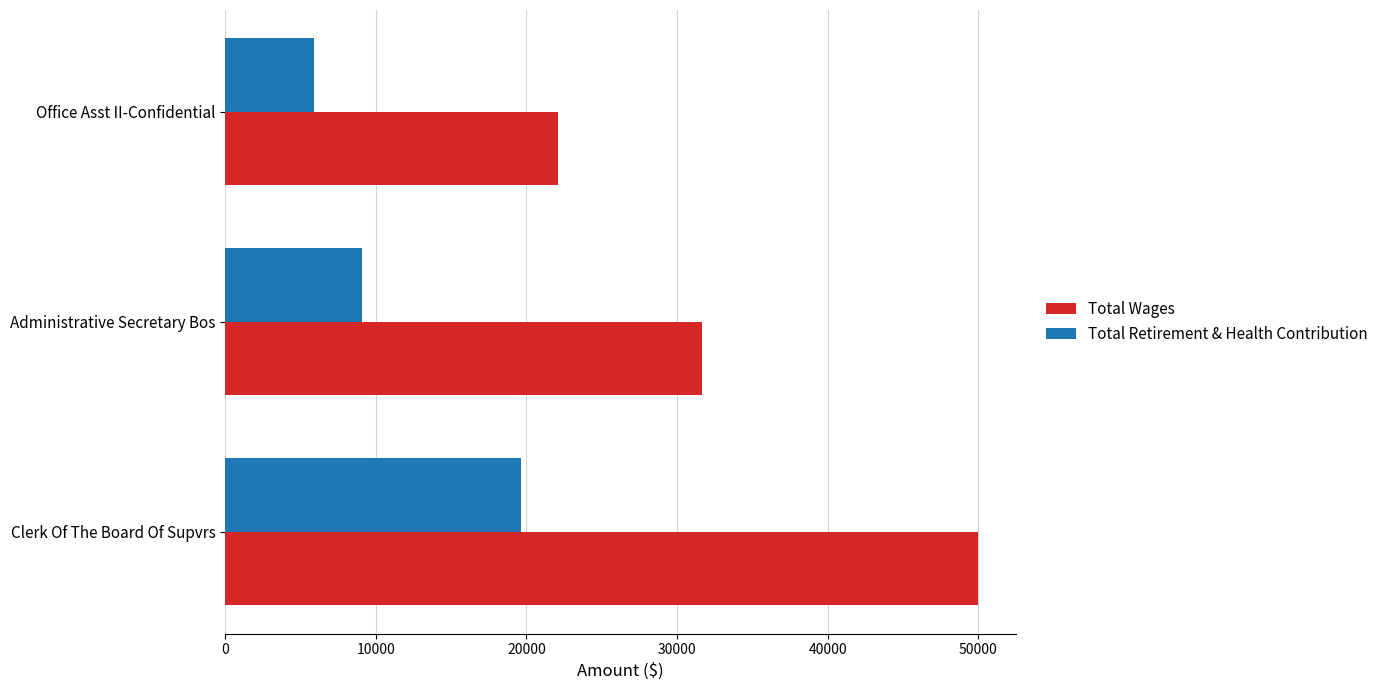

Read the Total Wages value at Office Asst II-Confidential, to the nearest 50.

22050